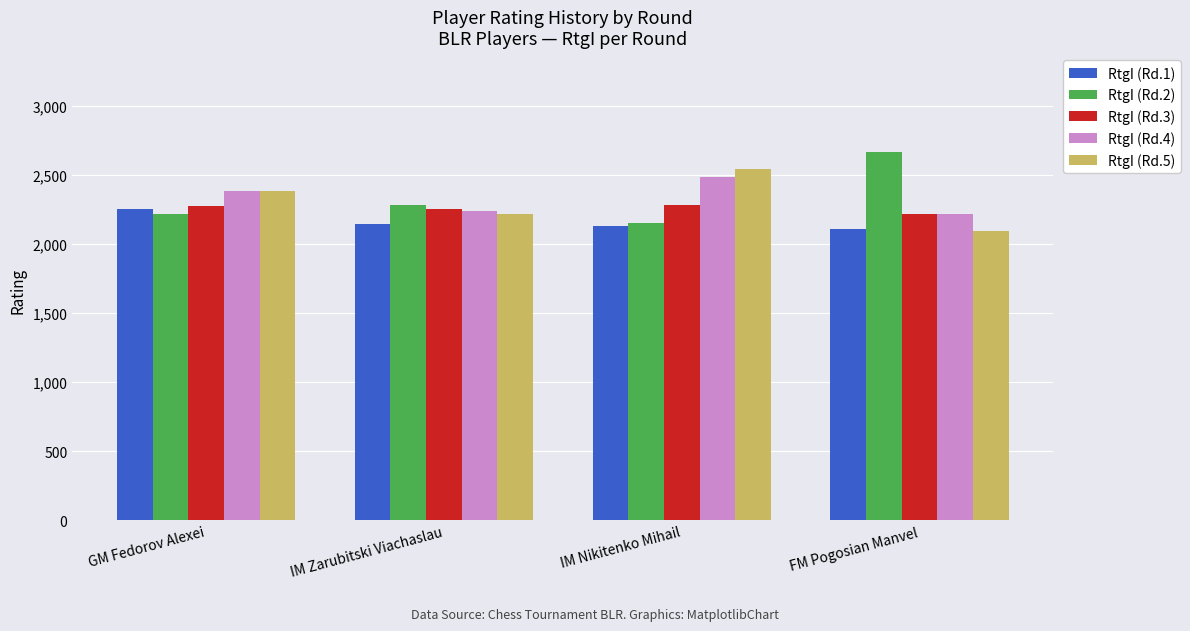

What is the sum of all RtgI (Rd.5) values?

9240